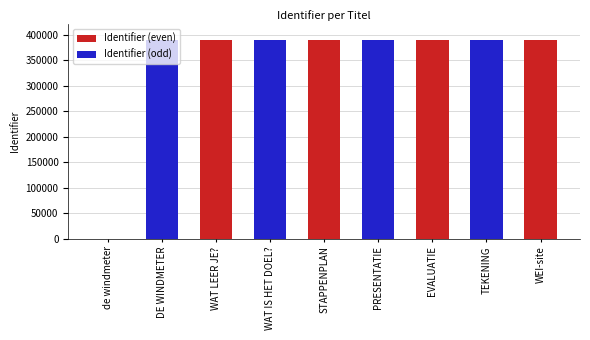

Are the bars grouped side by side (vs. stacked)?

No